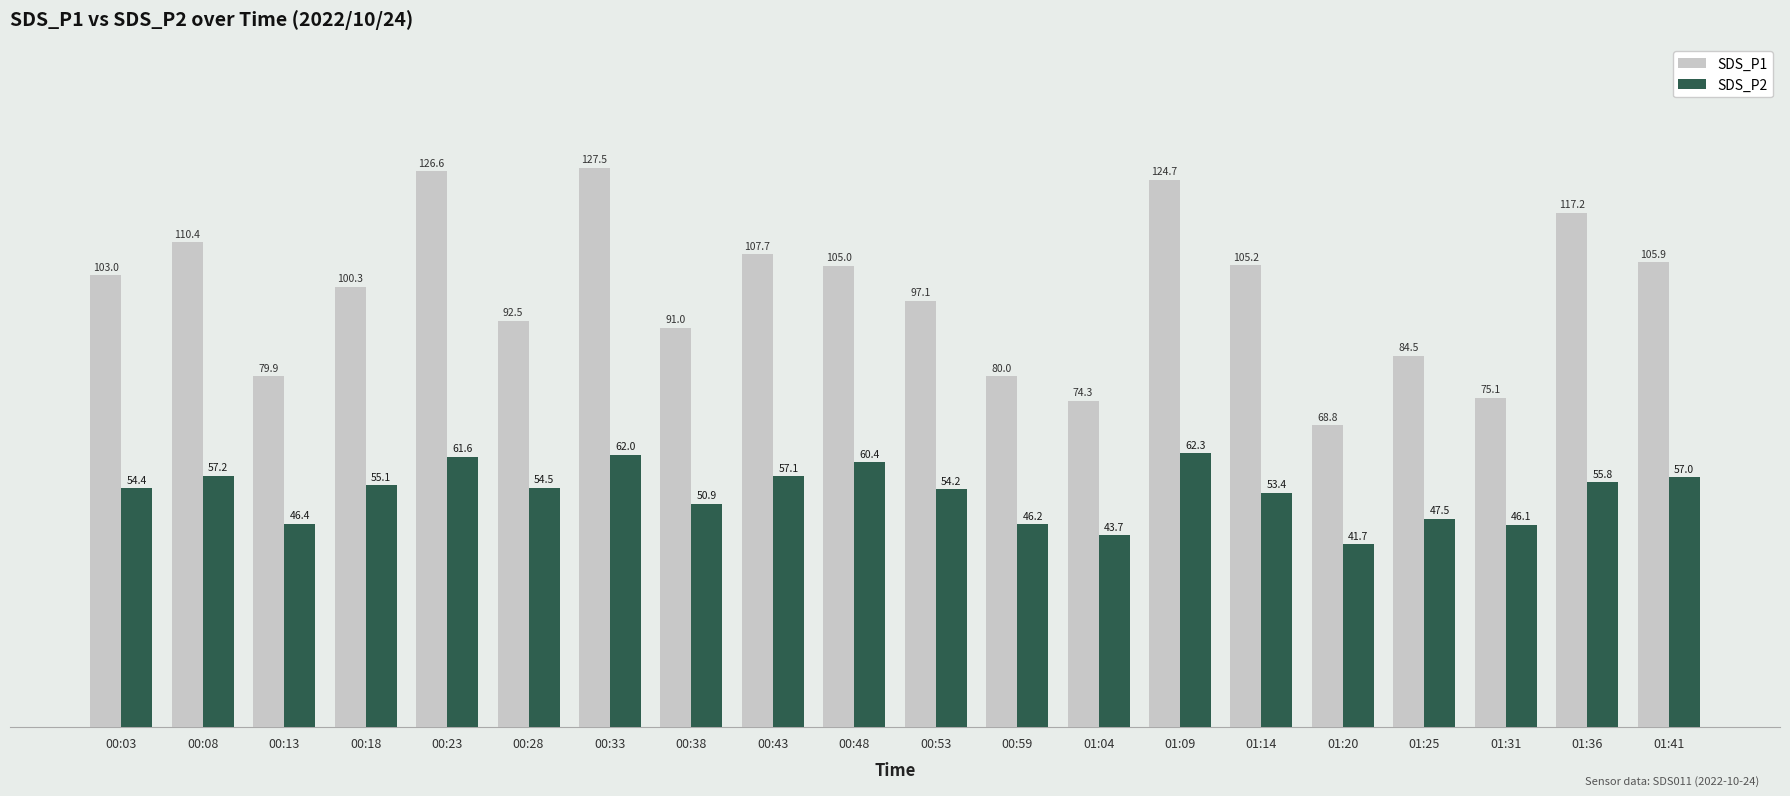

How many data points in SDS_P2 are above 54?

12